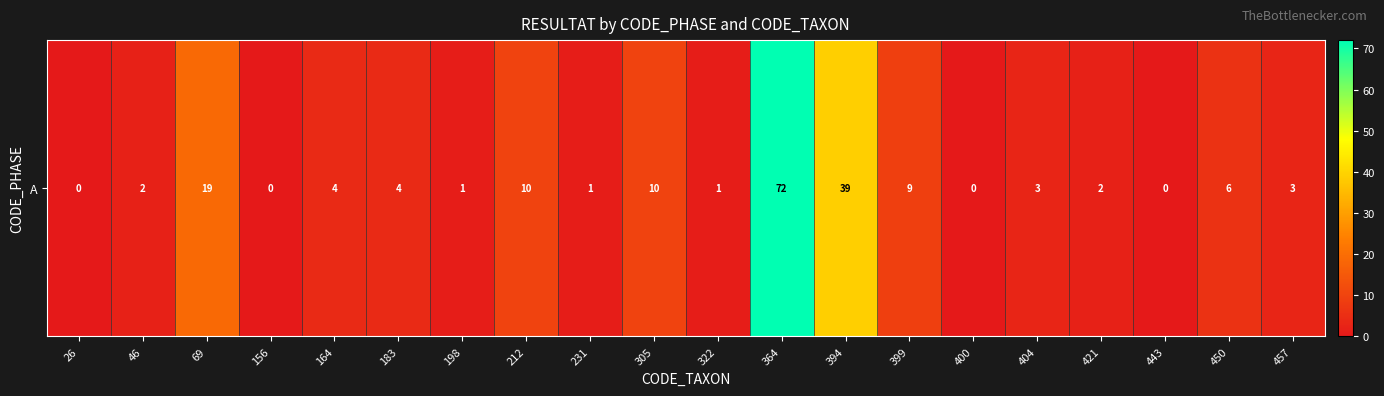

What is the sum of the values at 450 and 400?

6